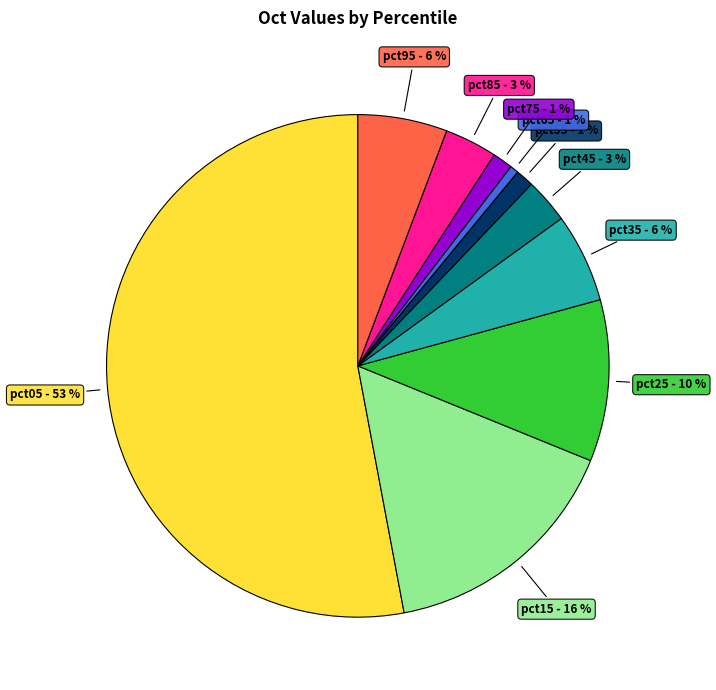

To the nearest percent, what is the combined percentage of pct05 and pct75?

54%